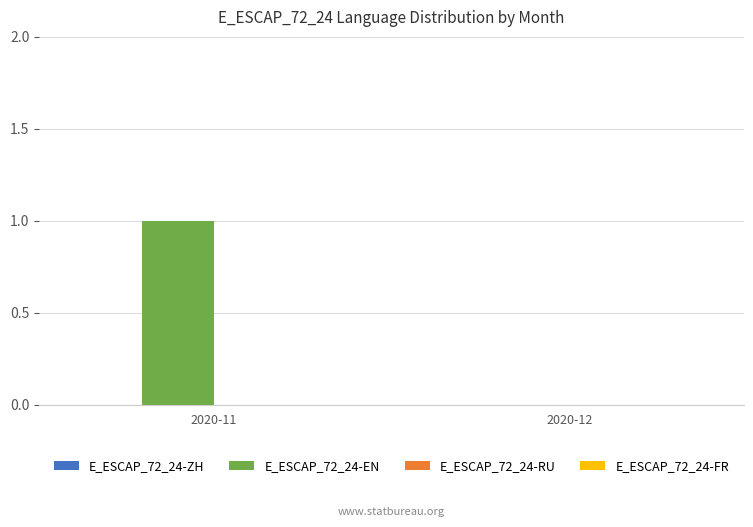

Which label corresponds to the largest value in the chart?

2020-11